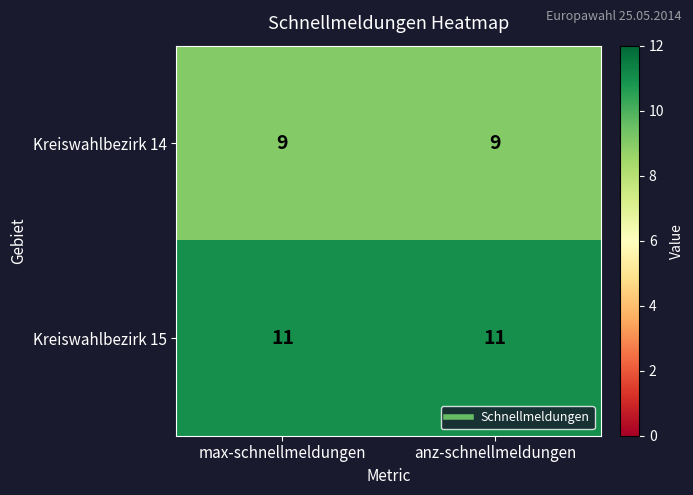

What is the total value across all series at anz-schnellmeldungen?

20